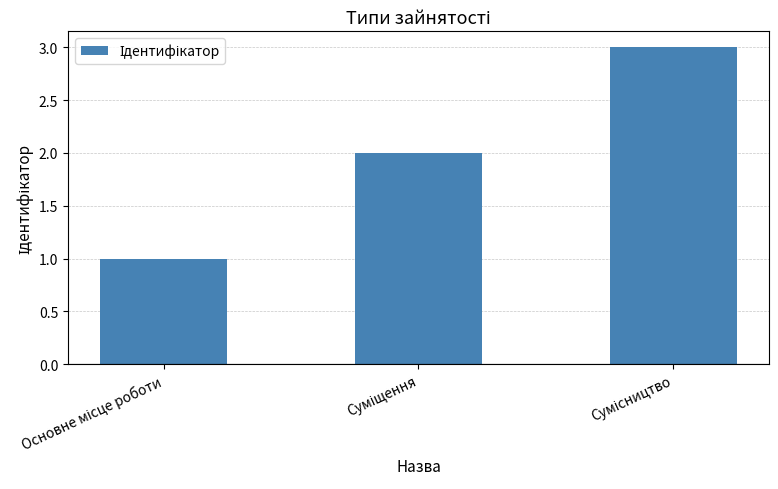

What is the greatest value displayed?

3